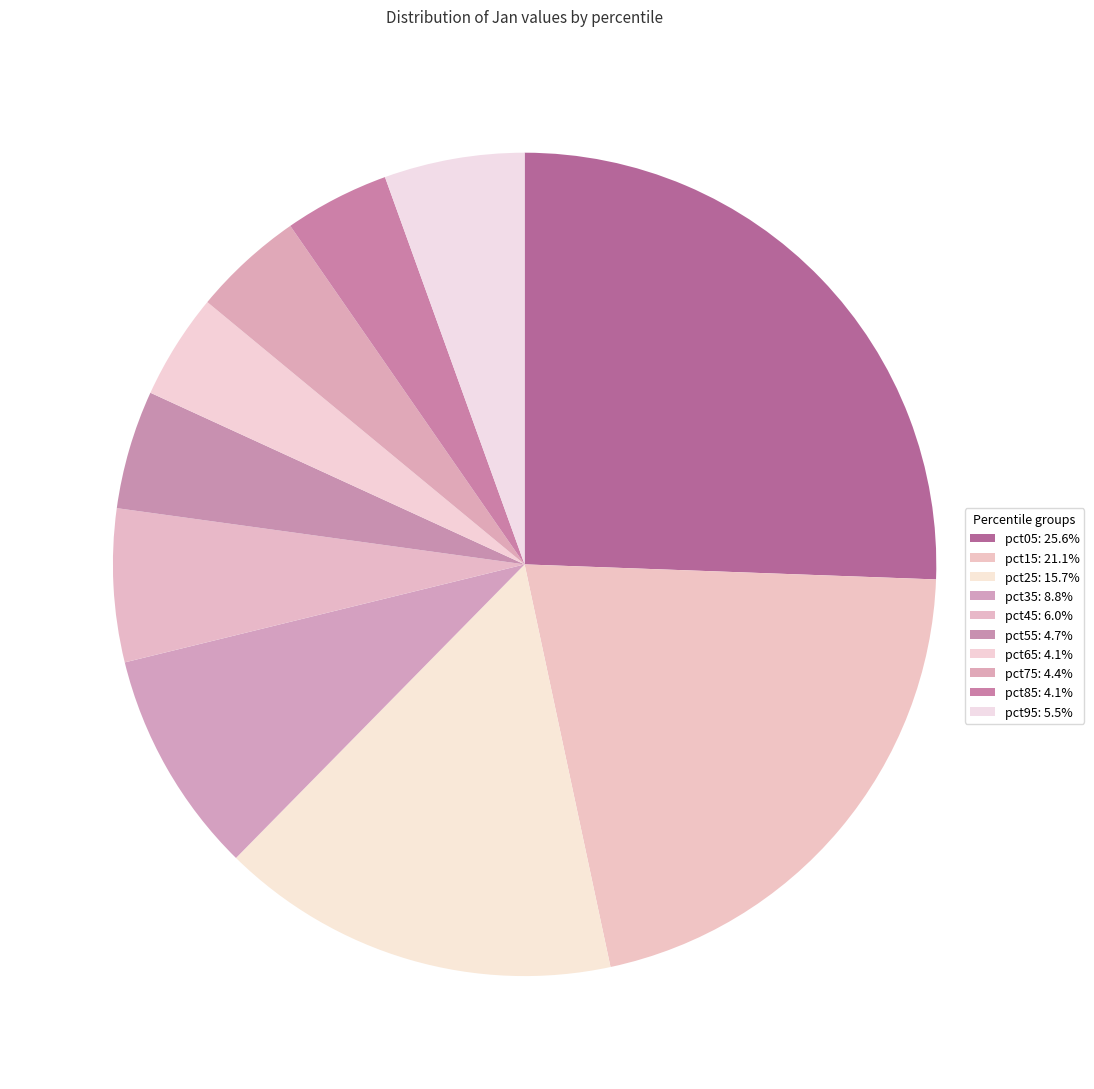

To the nearest percent, what is the difference between the largest and smallest slice percentages?

21%